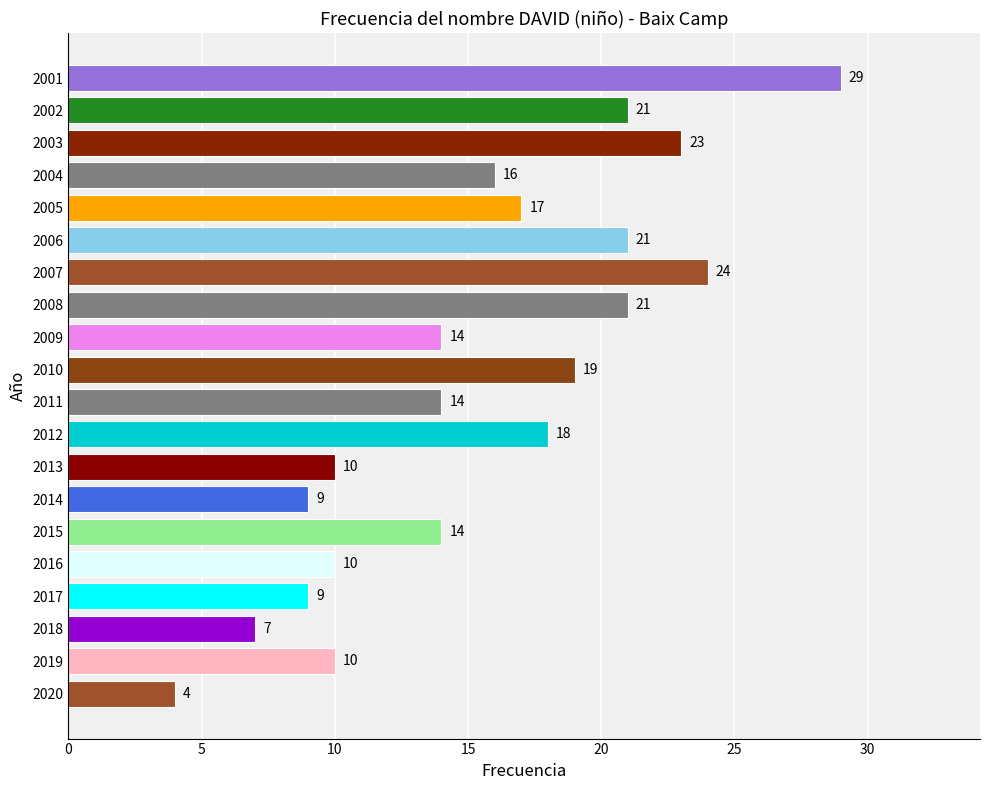

At which label is the value closest to 16?

2004